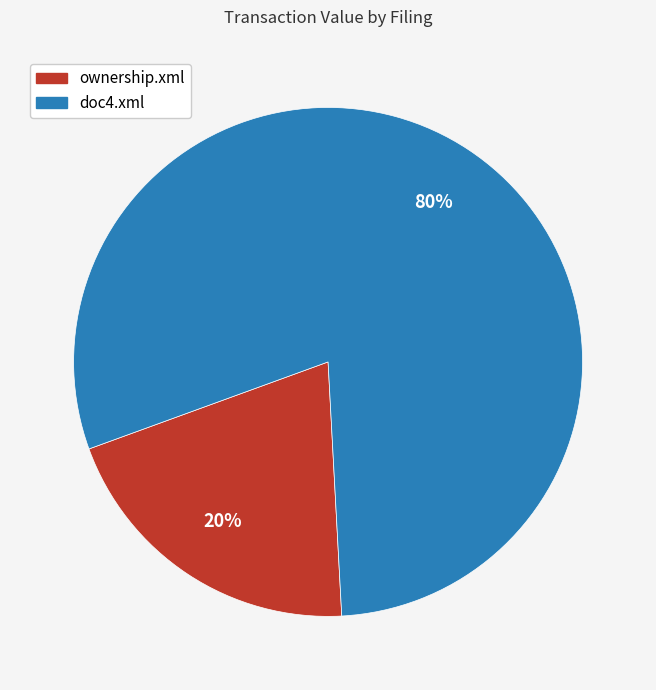

Is it true that ownership.xml is 20% of the pie?

True